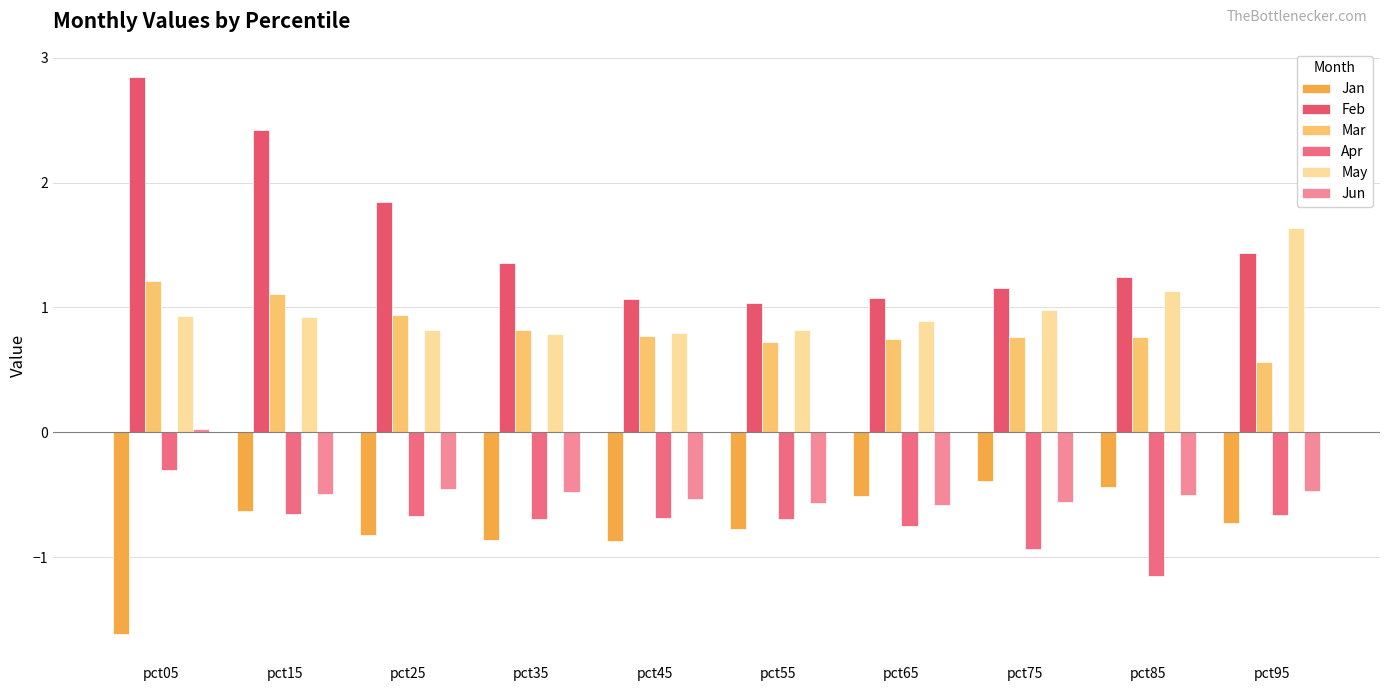

Rank the series at pct55 from highest to lowest value.

Feb, May, Mar, Jun, Apr, Jan